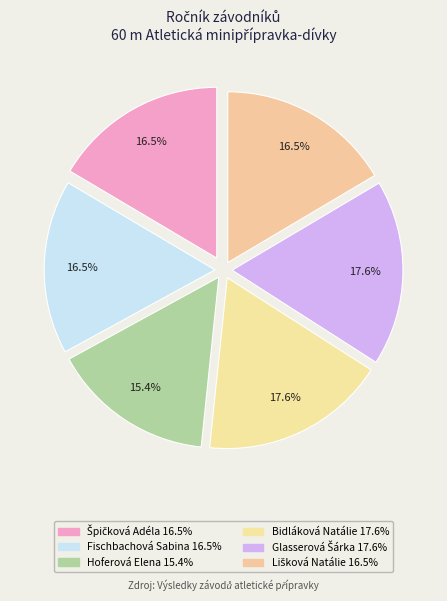

Is the sum of Špičková Adéla and Hoferová Elena greater than half?

No